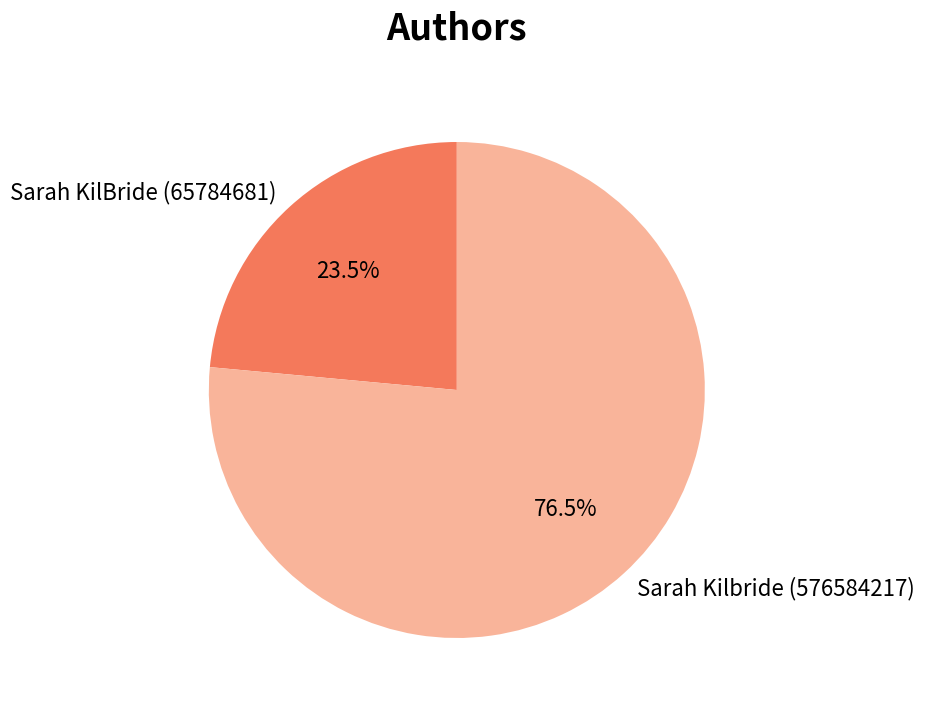

To the nearest percent, what is the difference between the Sarah KilBride (65784681) and Sarah Kilbride (576584217) slice percentages?

53%